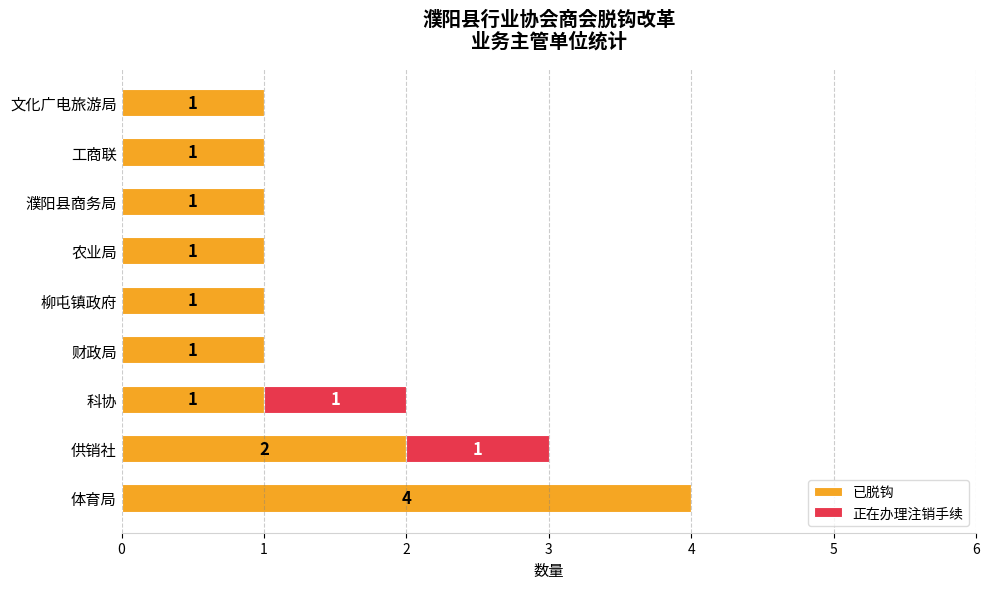

At which label does 已脱钩 reach its peak?

体育局